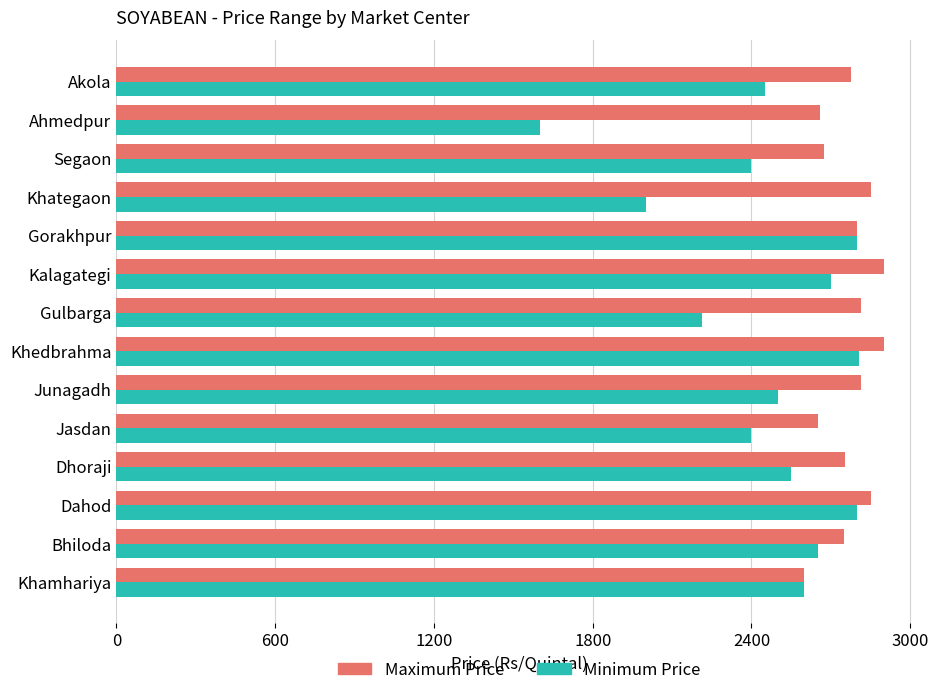

What is the difference between the maximum and second lowest values in the Maximum Price series?

250